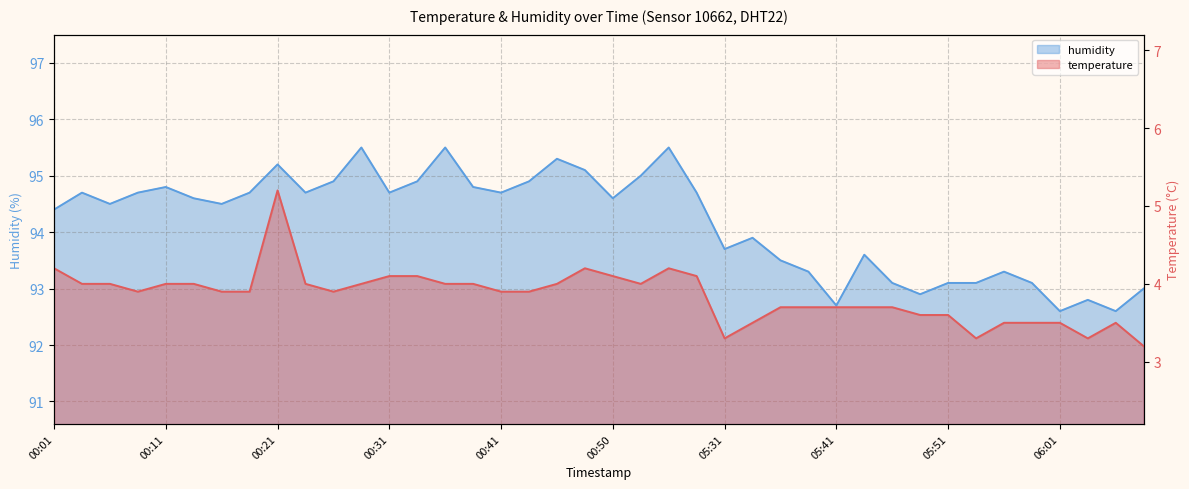

Which series has the largest range (max minus min)?

humidity